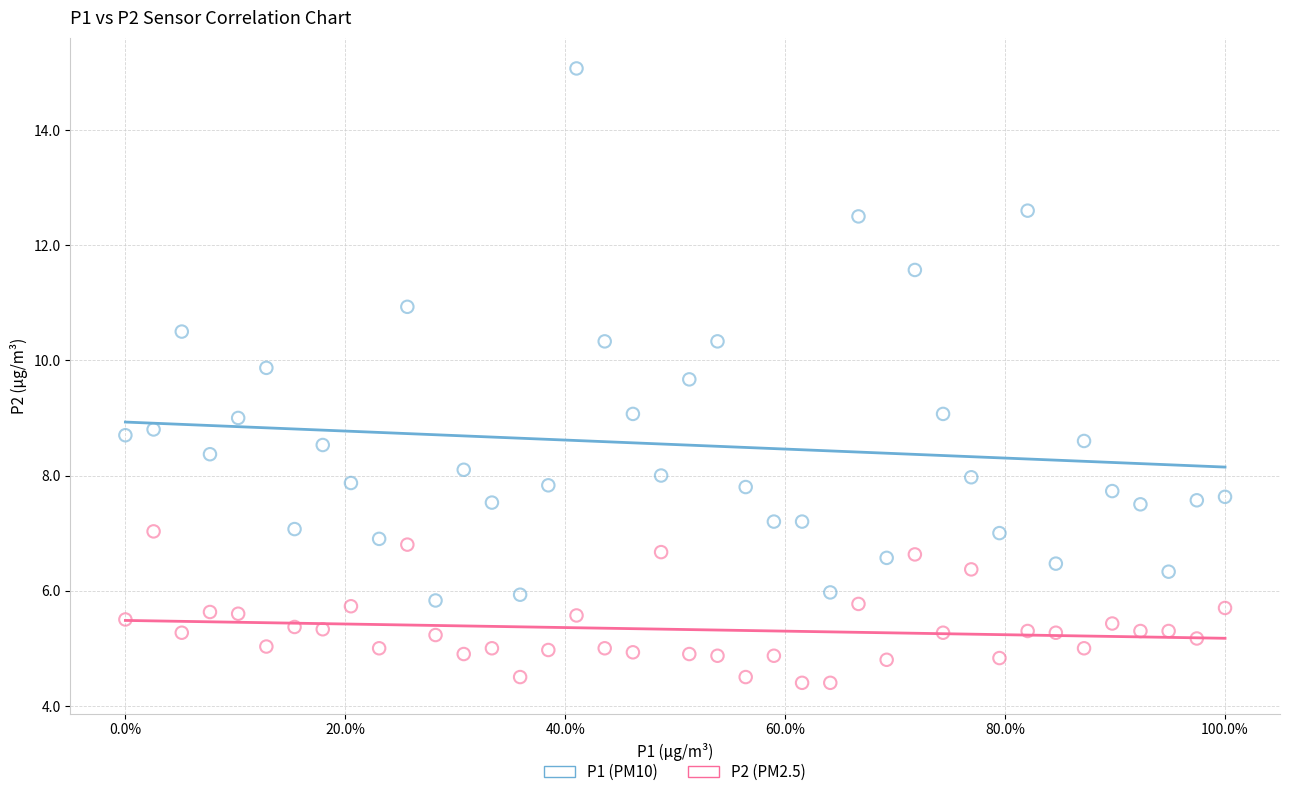

Across all data points, what is the range of X values (max minus min)?

100.0